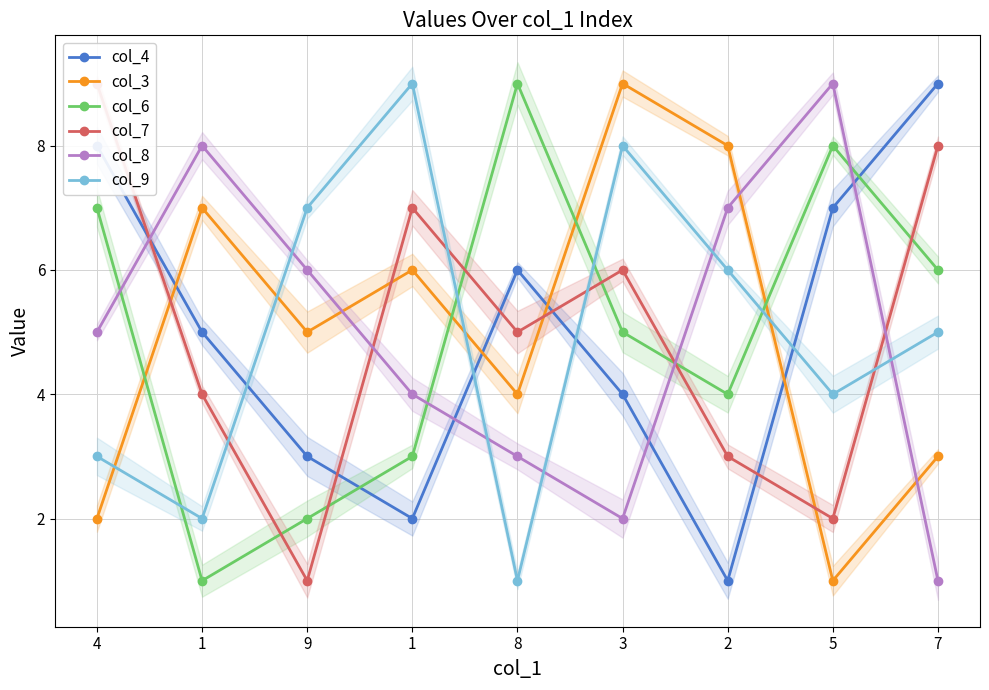

What is the sum of the col_9 values at 4 and 5?

7